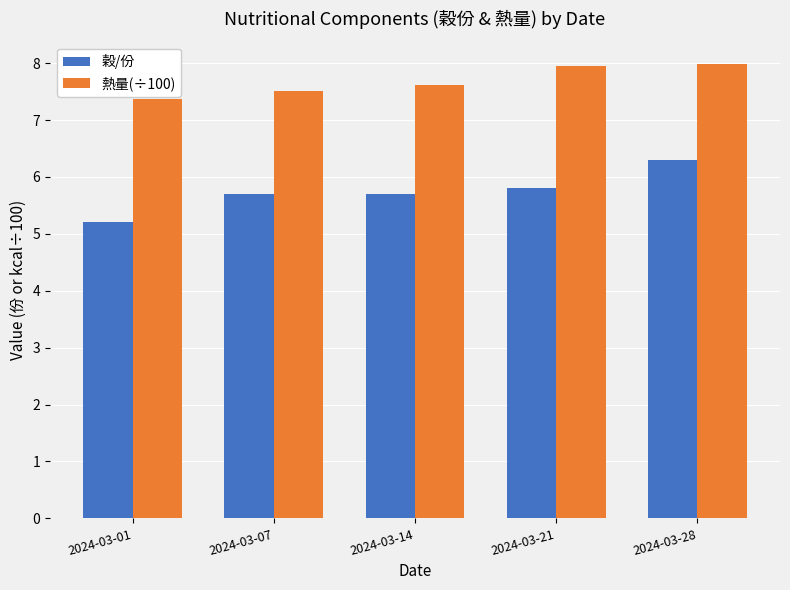

Which series has the largest total across all categories?

熱量(÷100)